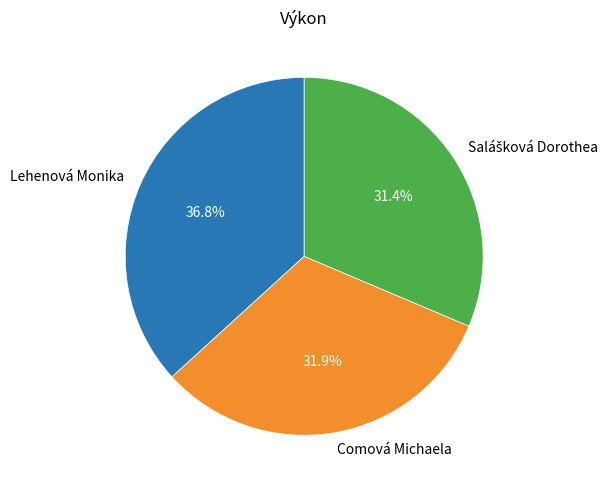

What is the largest slice in the pie chart?

Lehenová Monika